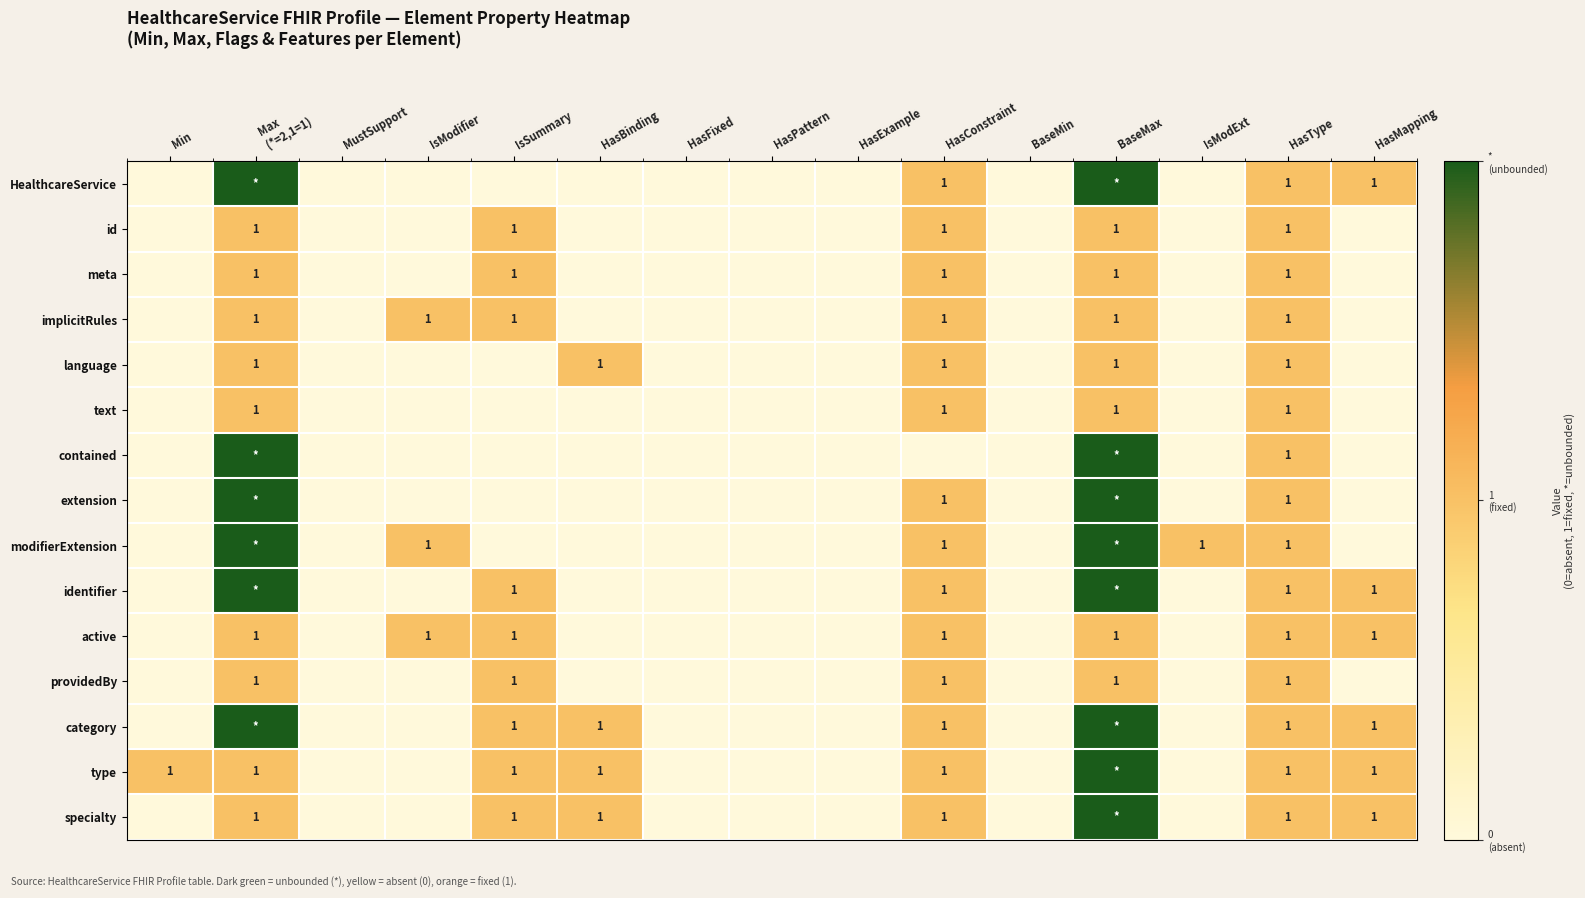

Is it true that specialty equals 0 at HasMapping?

False